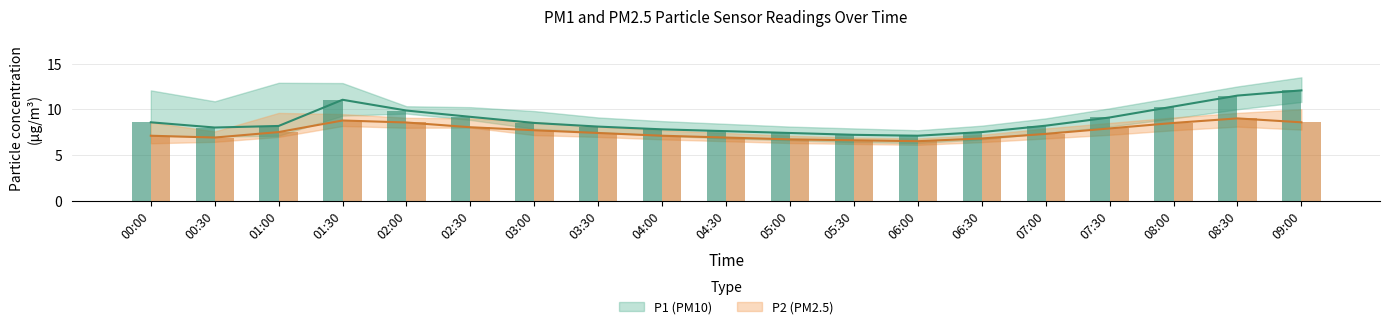

Which series has the largest total across all categories?

P1